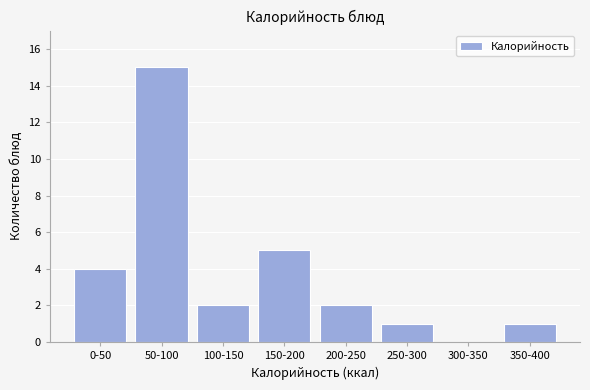

Reading left to right, extract all data points from this chart.

0-50=4	50-100=15	100-150=2	150-200=5	200-250=2	250-300=1	300-350=0	350-400=1